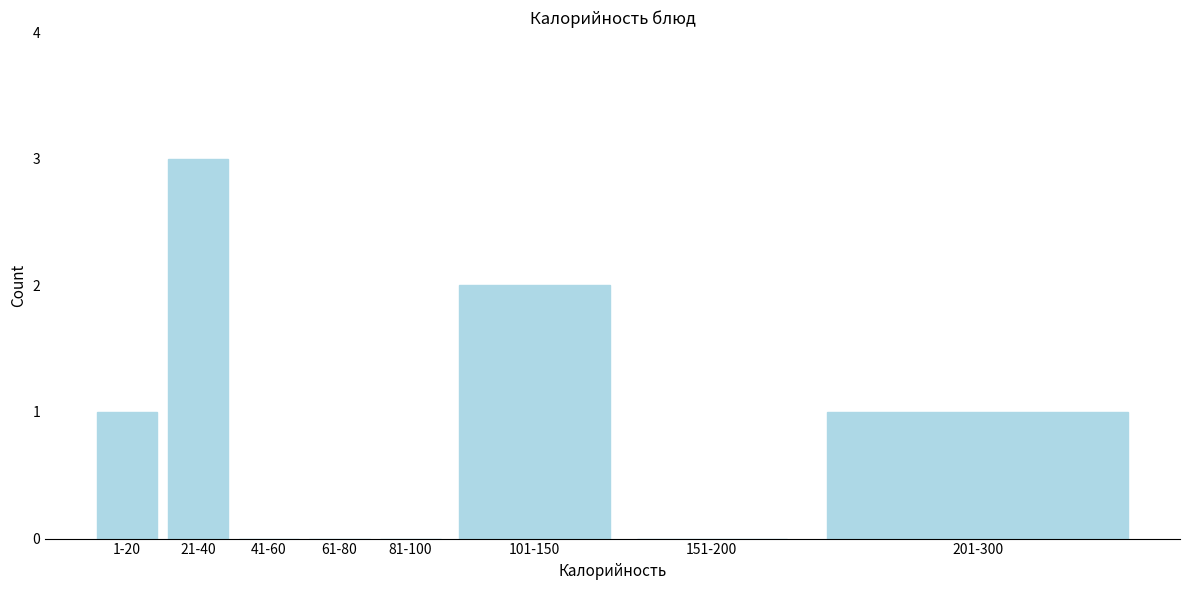

Reading left to right, list all the values displayed in this chart.

1-20=1	21-40=3	41-60=0	61-80=0	81-100=0	101-150=2	151-200=0	201-300=1